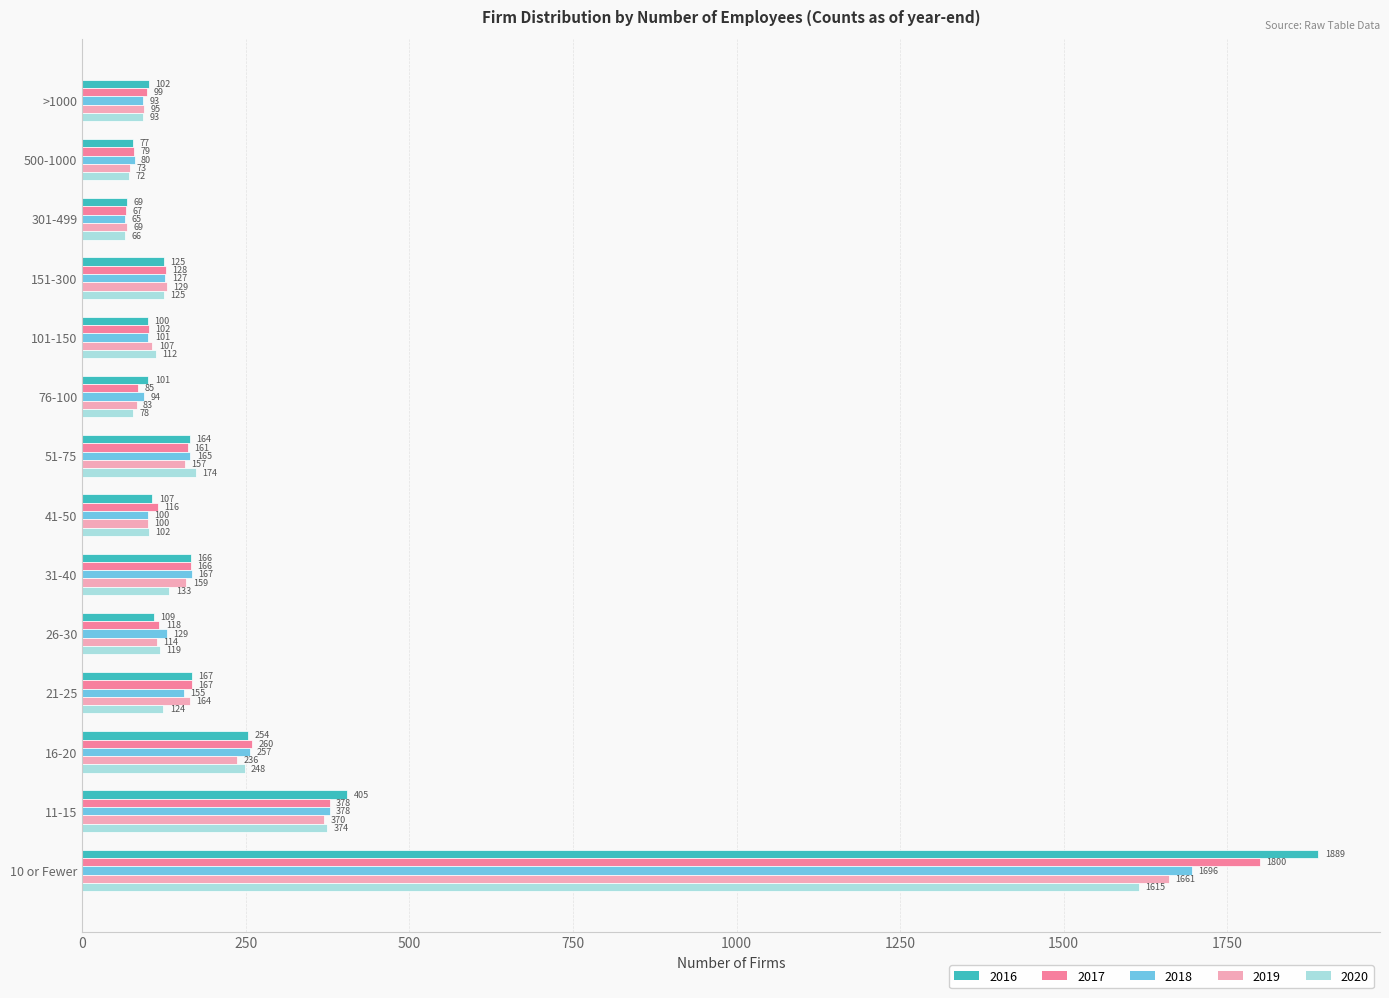

List the series in order of their peak value, highest first.

2016, 2017, 2018, 2019, 2020